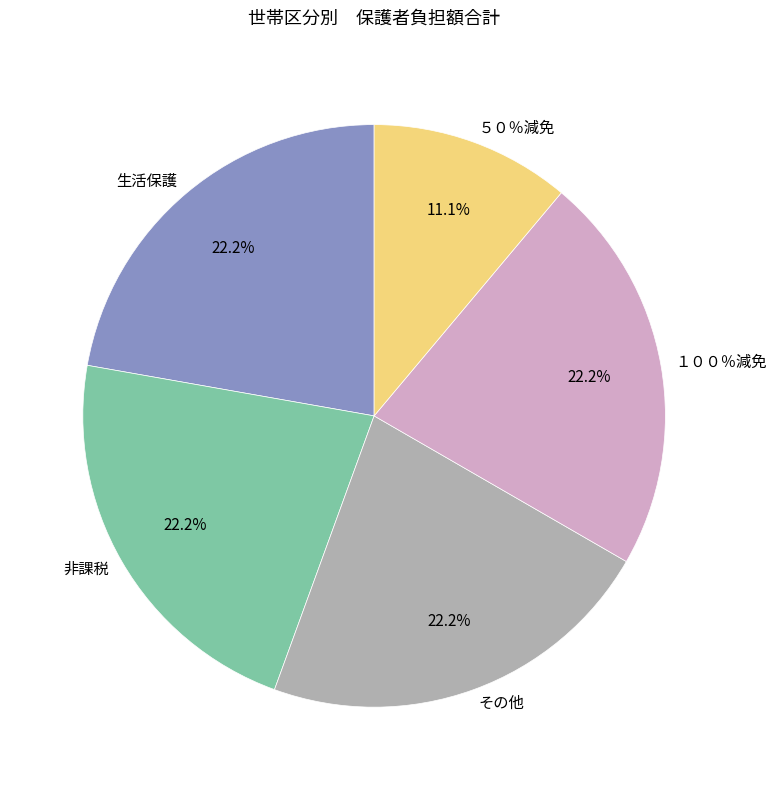

Is the sum of 生活保護 and その他 greater than half?

No